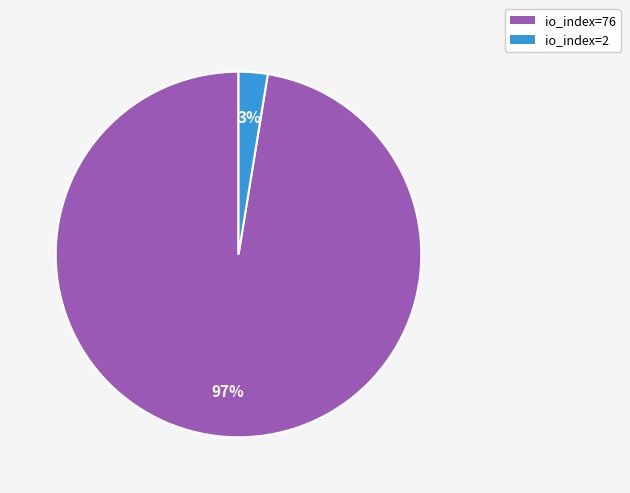

Which slice is the smallest?

io_index=2